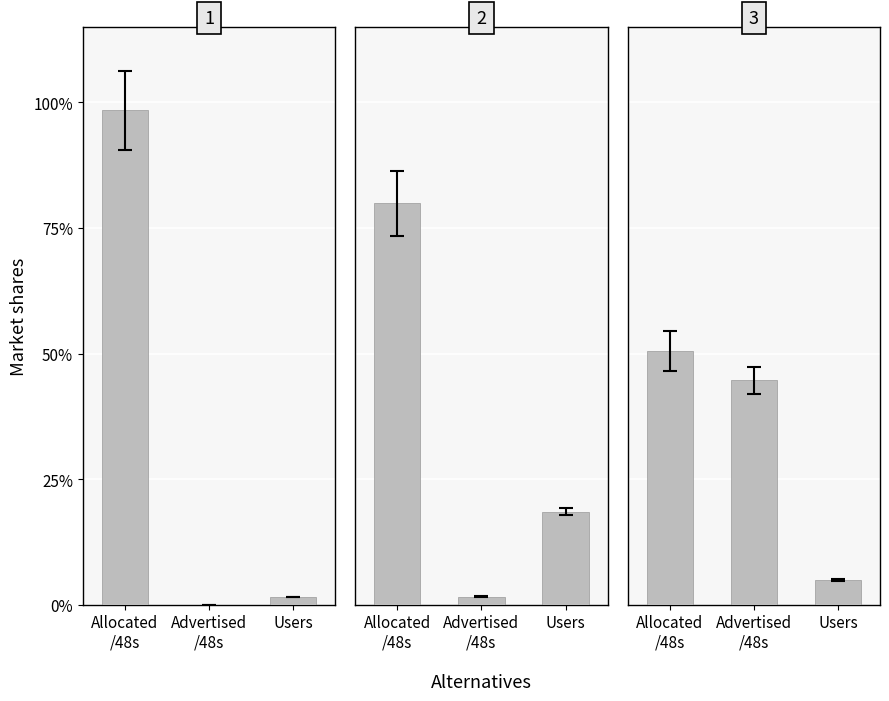

The value of US at Advertised
/48s is 0.0. True or false?

True